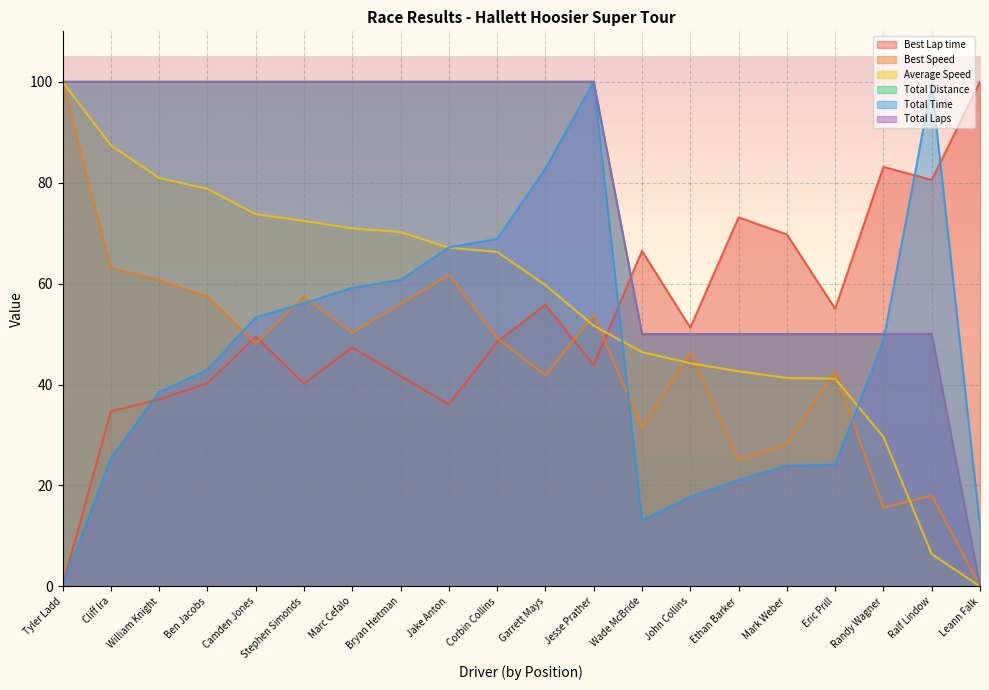

What is the sum of all Total Time values?

914.9